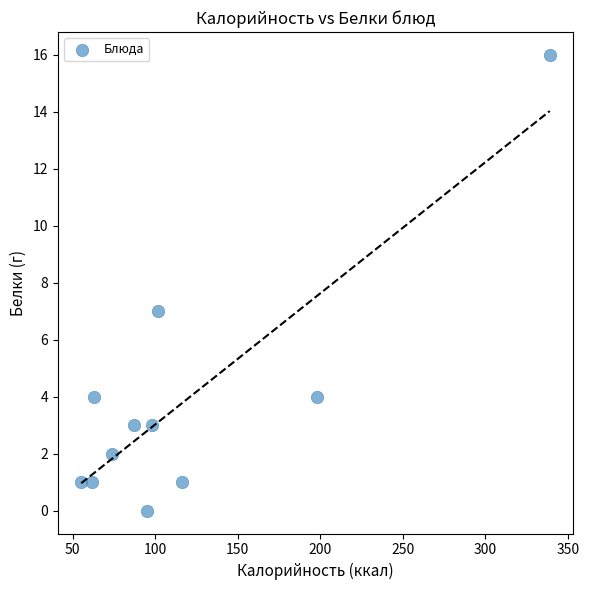

What is the range of Y values (max minus min)?

16